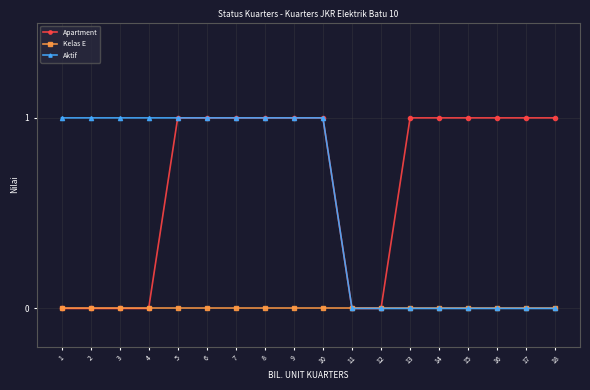

What is the value of the Aktif point at the 4th from the left?

1